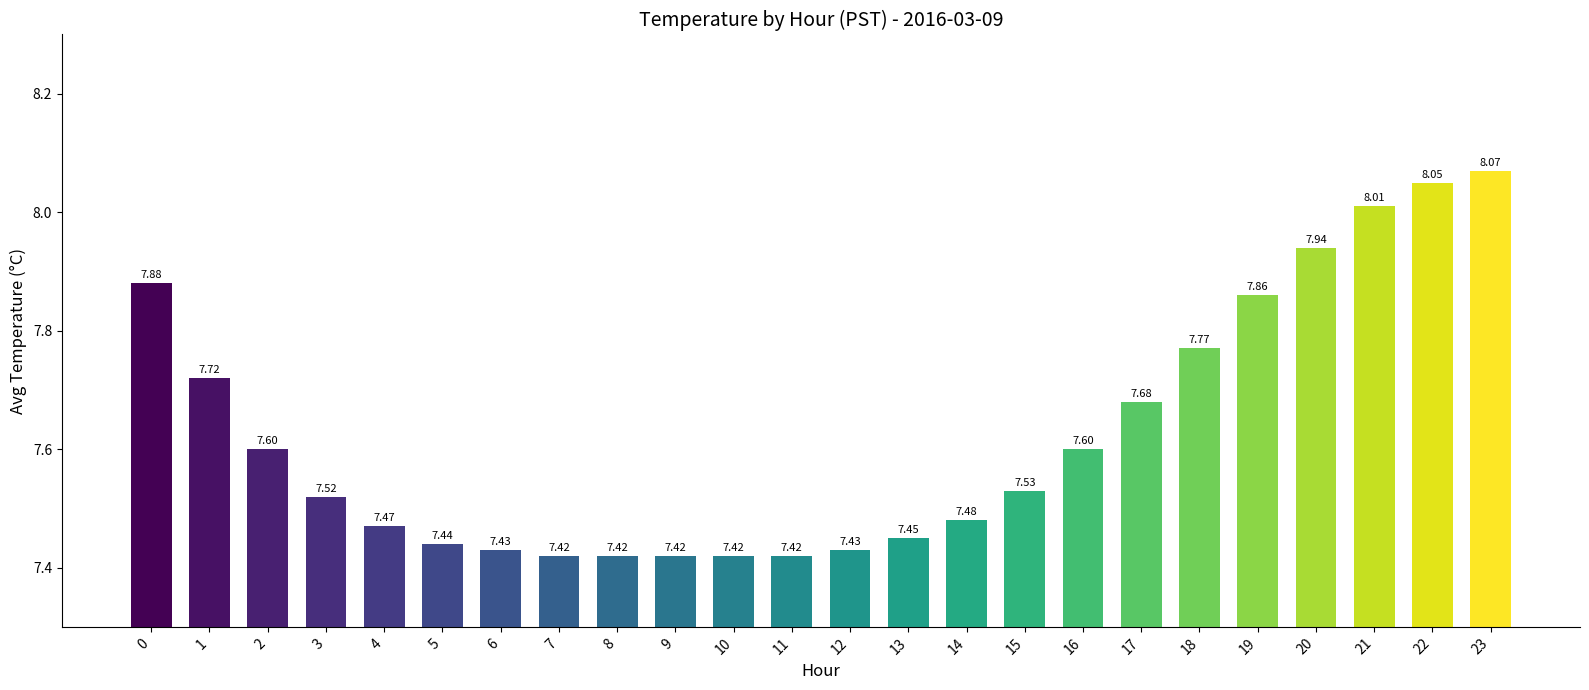

What is the sum of the values at 6 and 12?

14.9